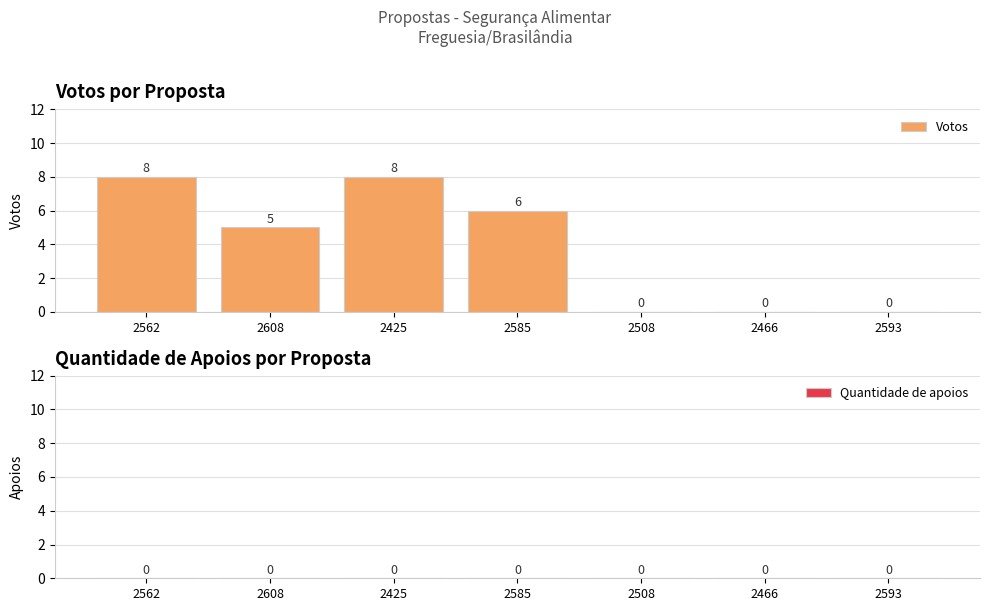

Where does the data first go above 5?

2562